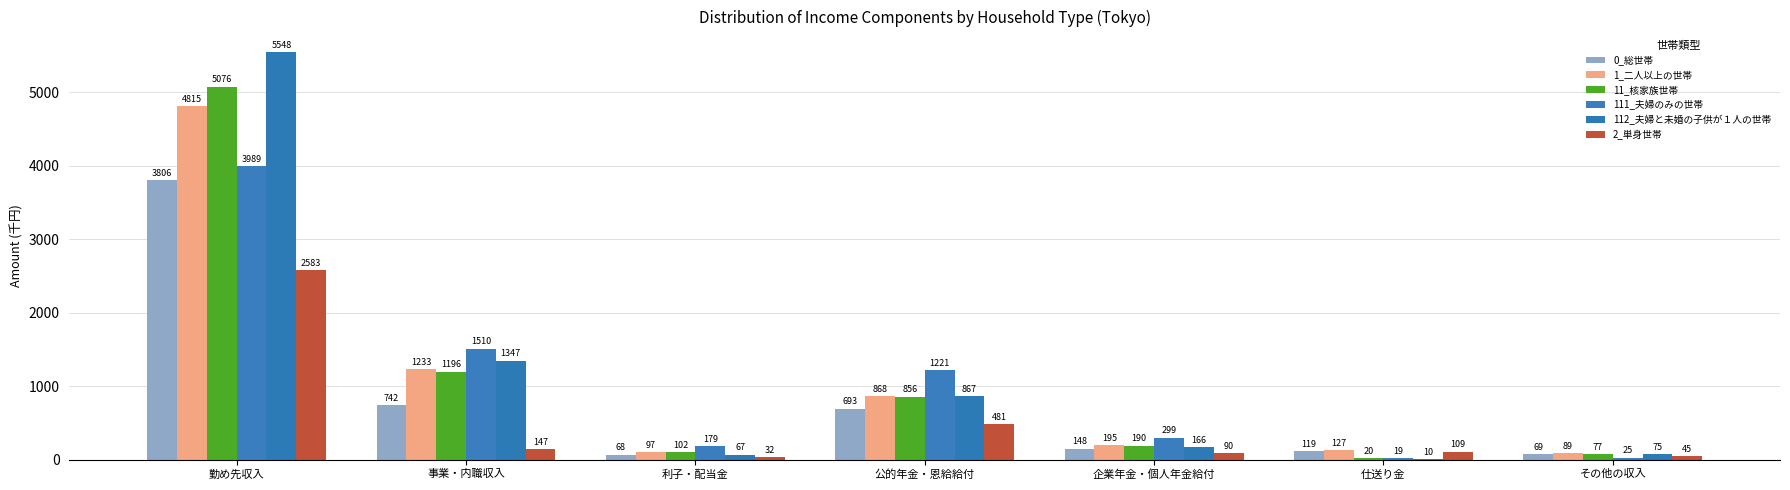

Which series has the largest total across all categories?

112_夫婦と未婚の子供が１人の世帯